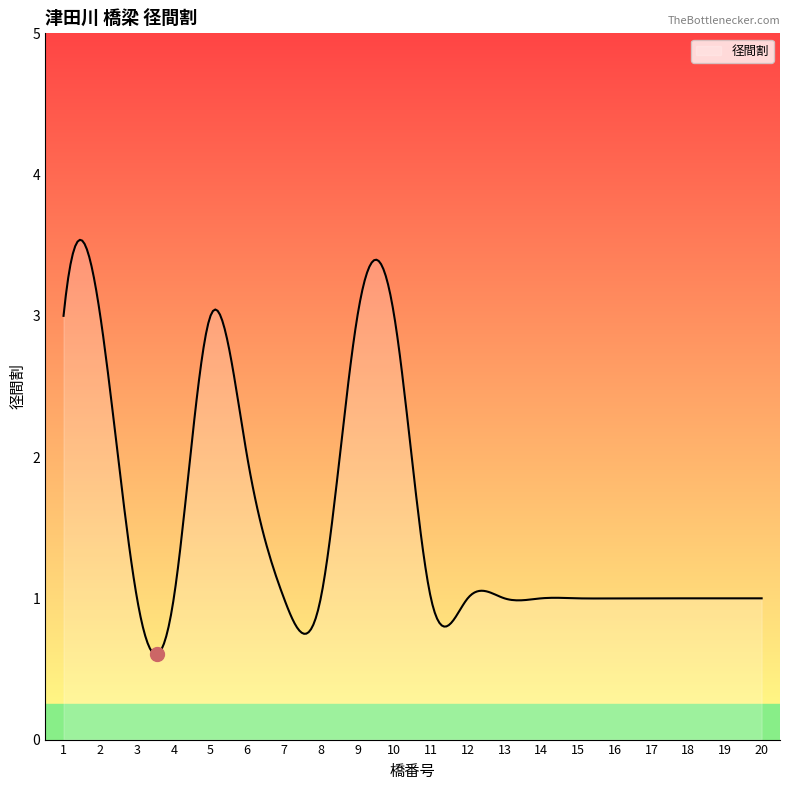

What is the minimum value shown in the chart?

0.6